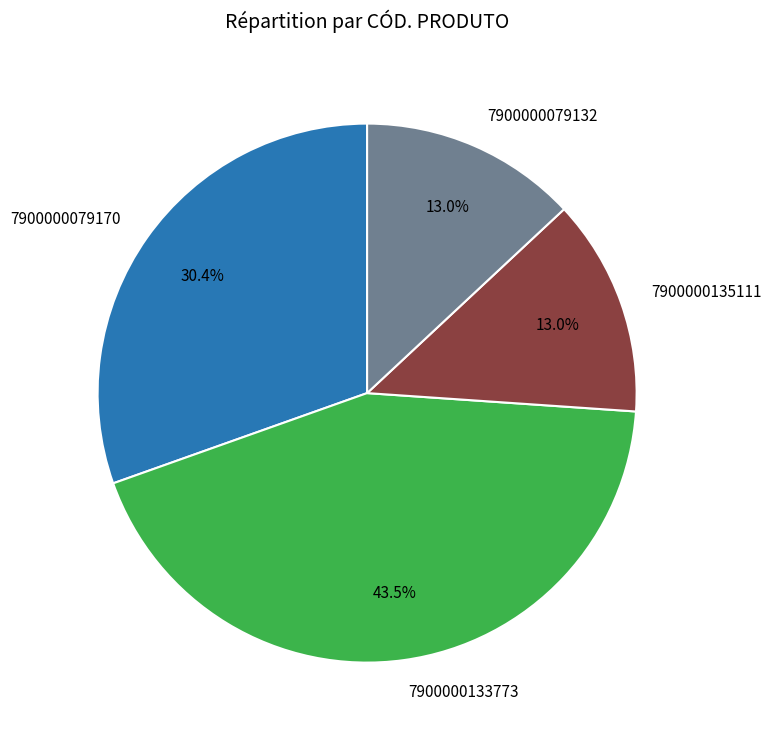

What portion of the pie excludes 7900000079132?

87.0%